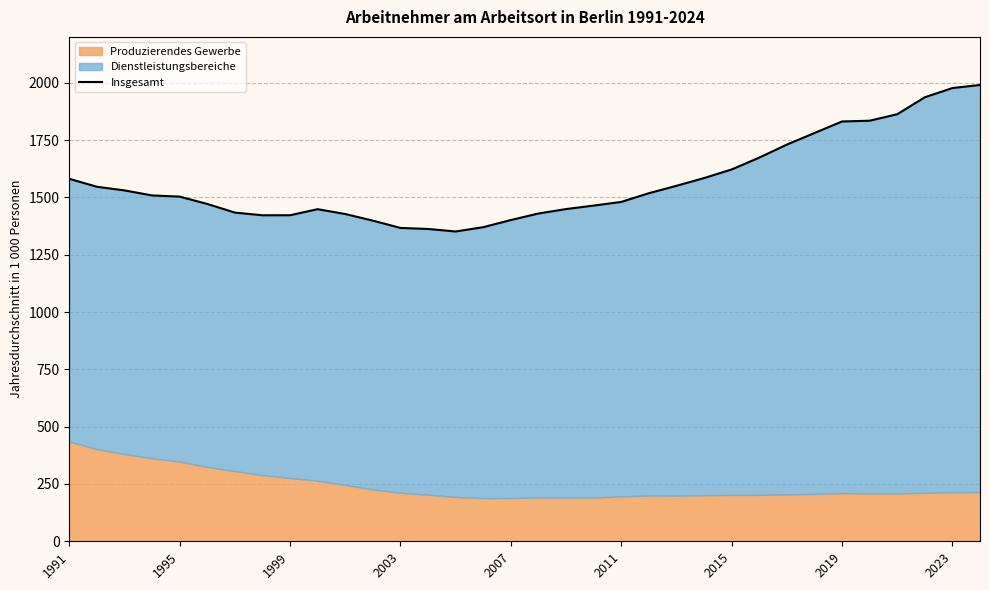

What is the sum of all values?

53258.0